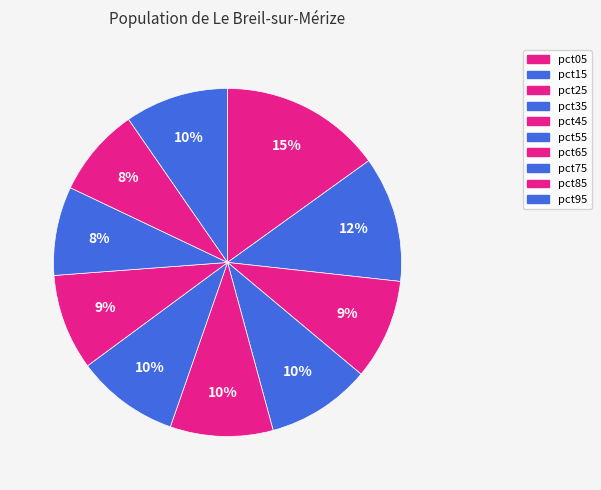

Is pct75 the majority of the pie?

No